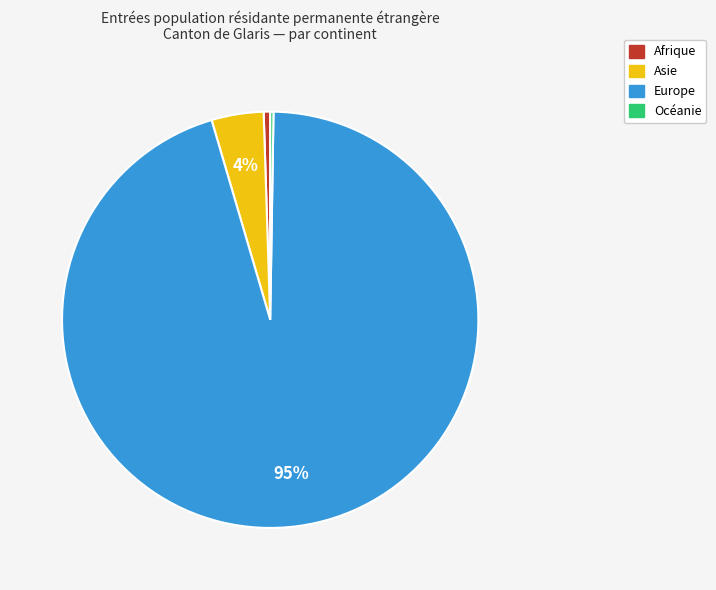

To the nearest percent, what is the average slice percentage?

25%